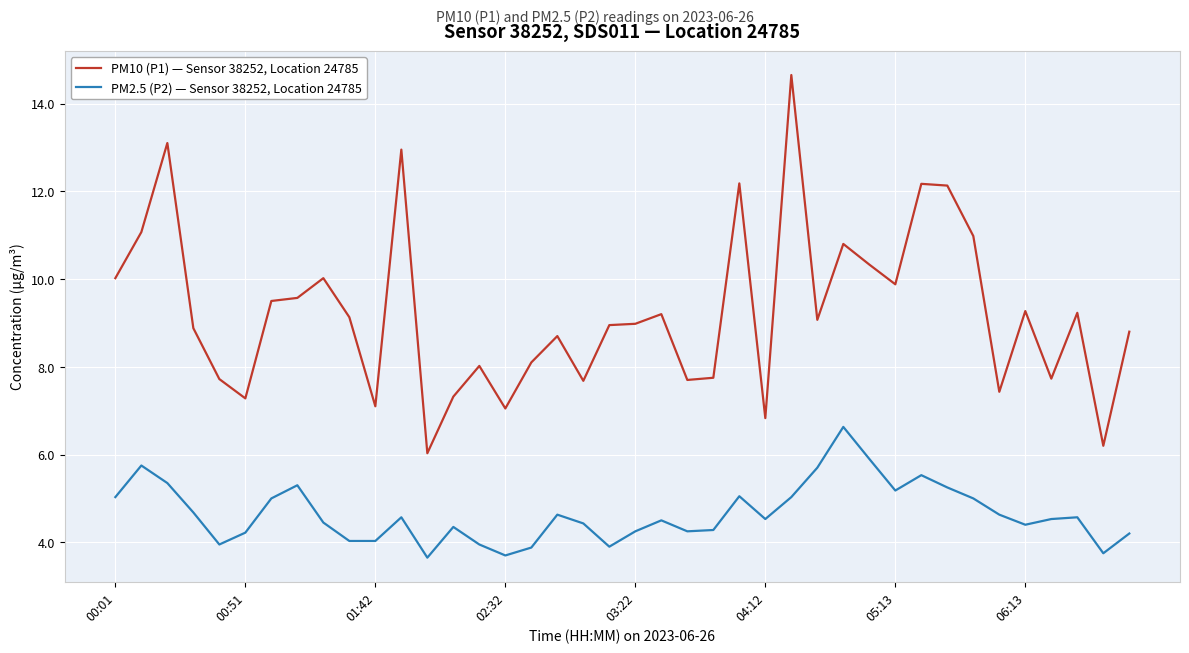

True or false: PM10 (P1) — Sensor 38252, Location 24785 and PM2.5 (P2) — Sensor 38252, Location 24785 cross at least once.

False